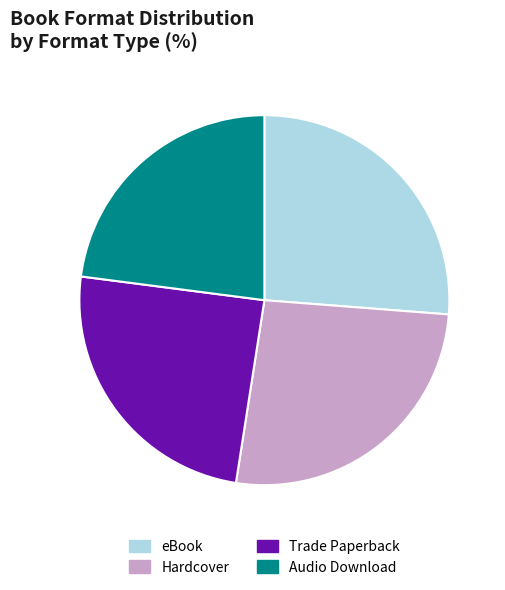

What is the ratio of the value at Hardcover to the value at Trade Paperback?

1.1